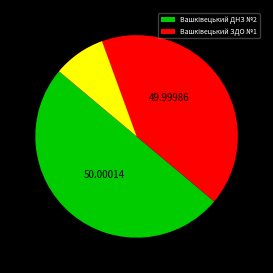

Is the sum of Вашківецький ЗДО №1 and Вашківецький ДНЗ №2 greater than half?

Yes